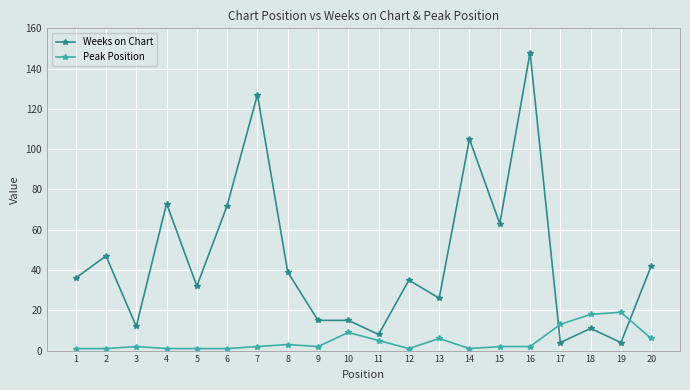

True or false: Weeks on Chart and Peak Position intersect in this chart.

True